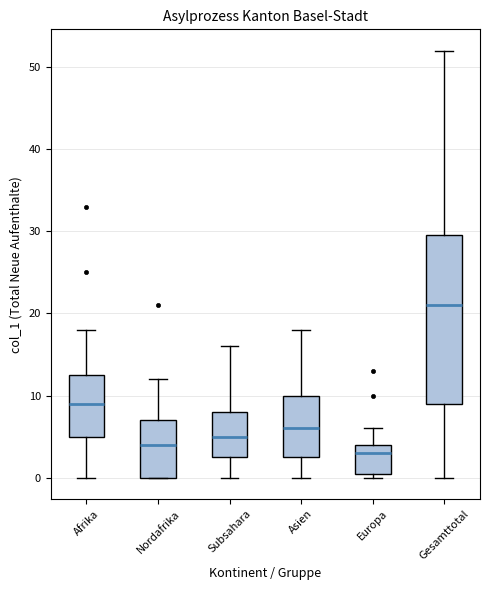

Which box's median line is the lowest?

Europa